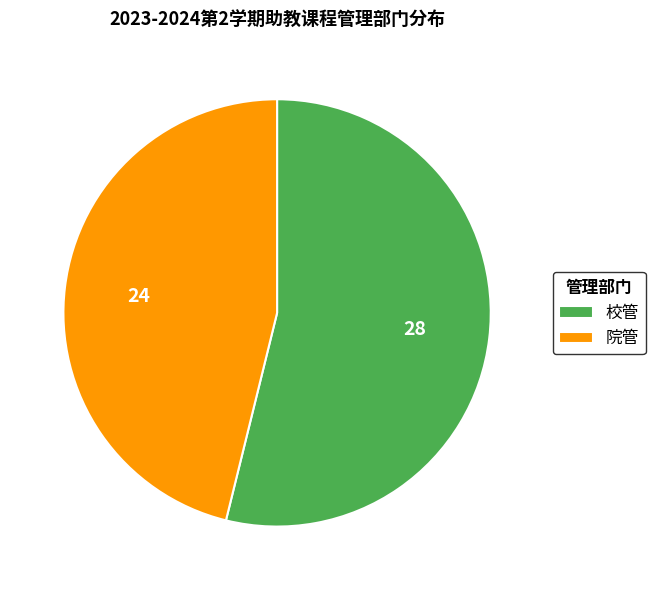

What is the majority slice?

校管